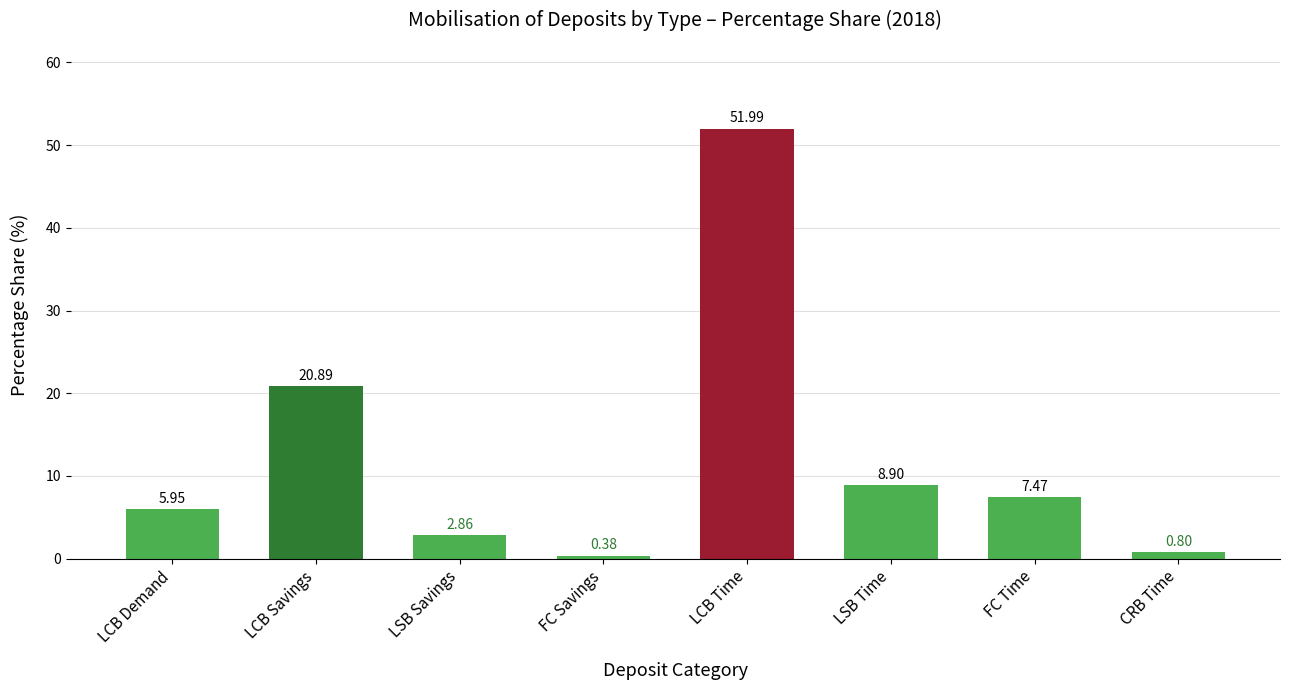

What position from the right is LSB Savings?

6